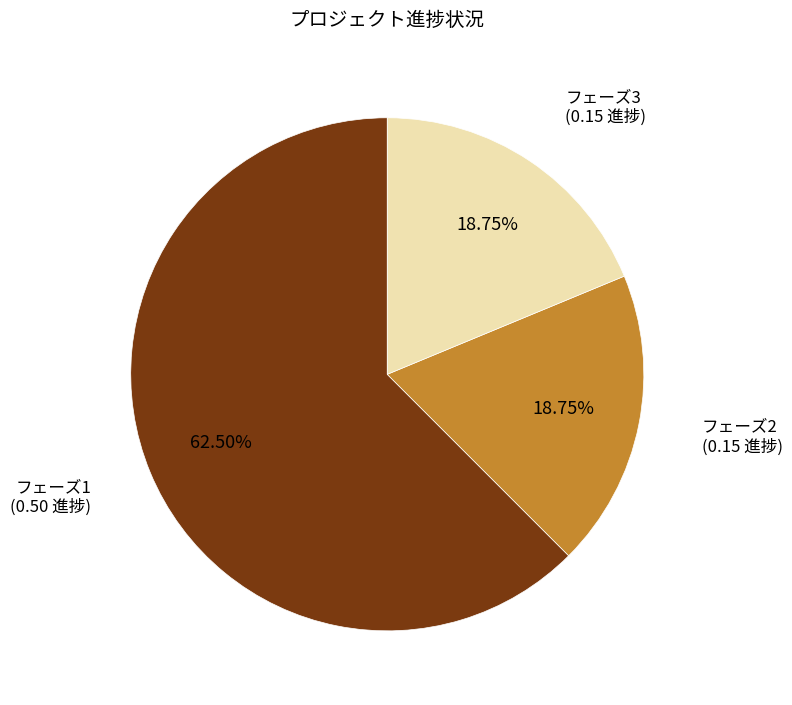

Which has a higher value, フェーズ1 or フェーズ3?

フェーズ1